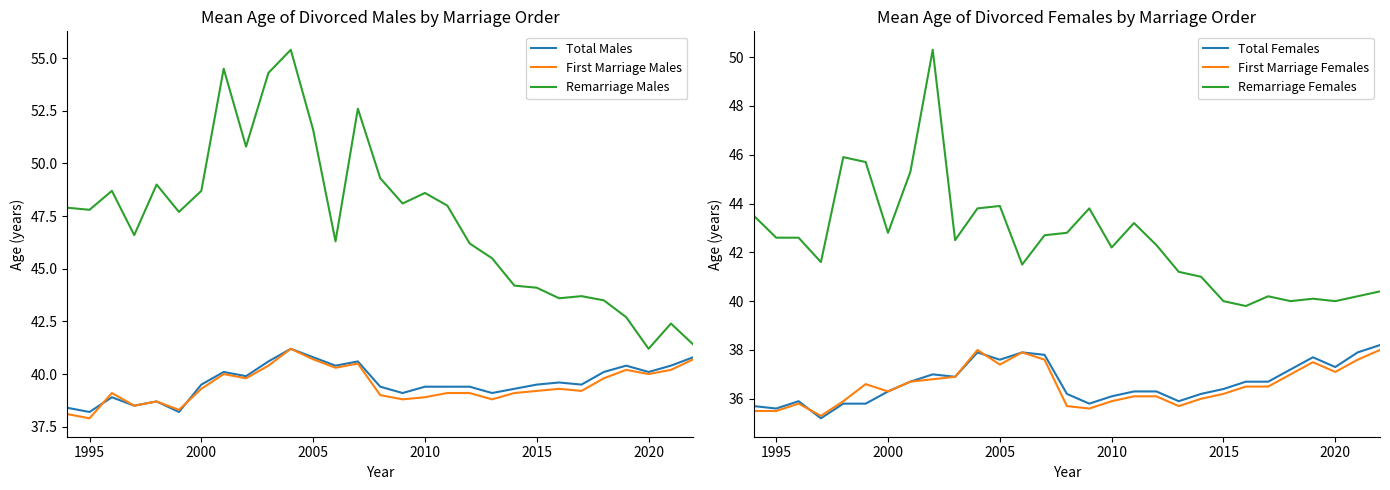

Rank the series by their maximum value, from highest to lowest.

Remarriage Males, Remarriage Females, Total Males, First Marriage Males, Total Females, First Marriage Females